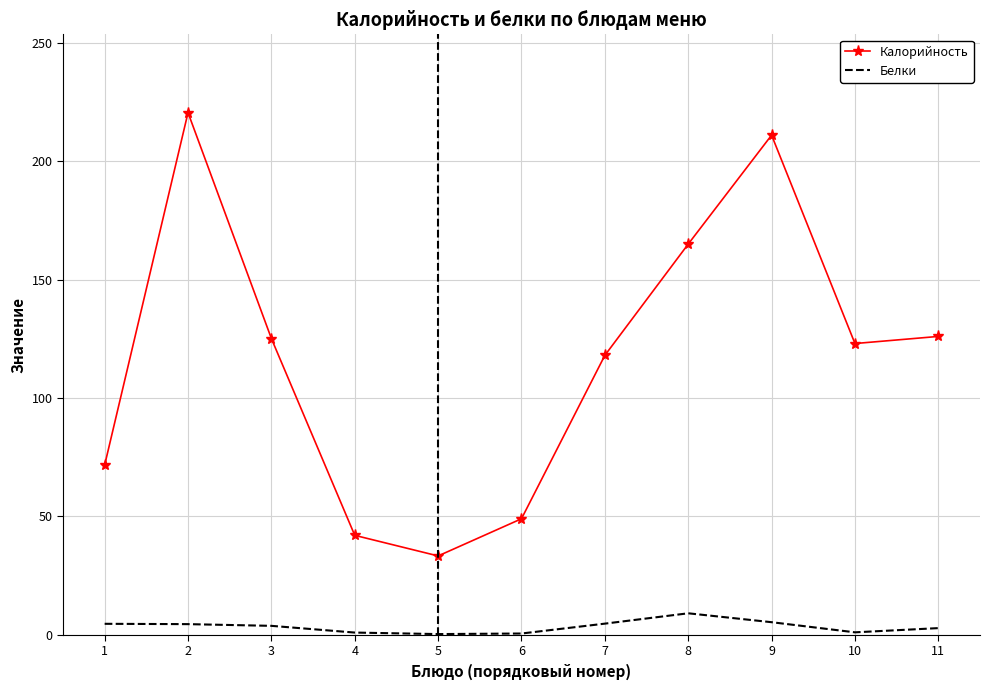

What is the highest value of the Белки series?

9.1